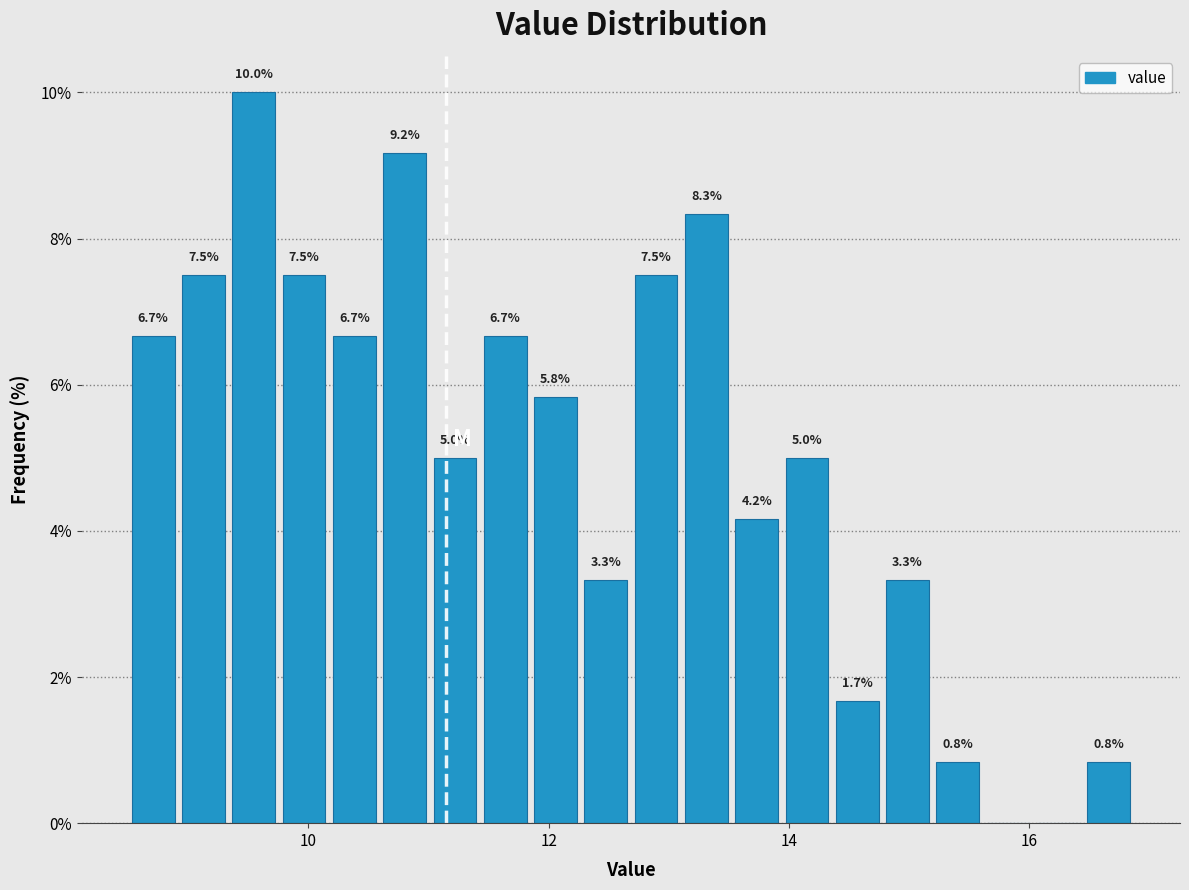

Read against the x-axis, roughly where is the centre of the tallest bar?

9.6